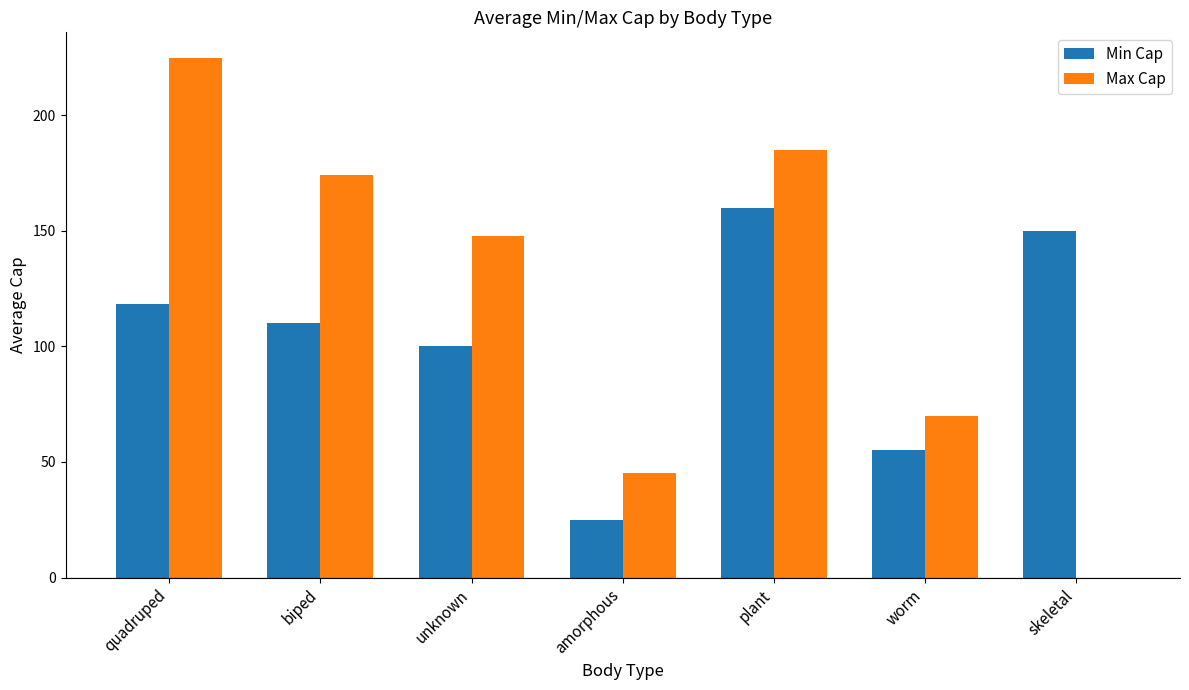

At which label does Max Cap first exceed 147?

quadruped